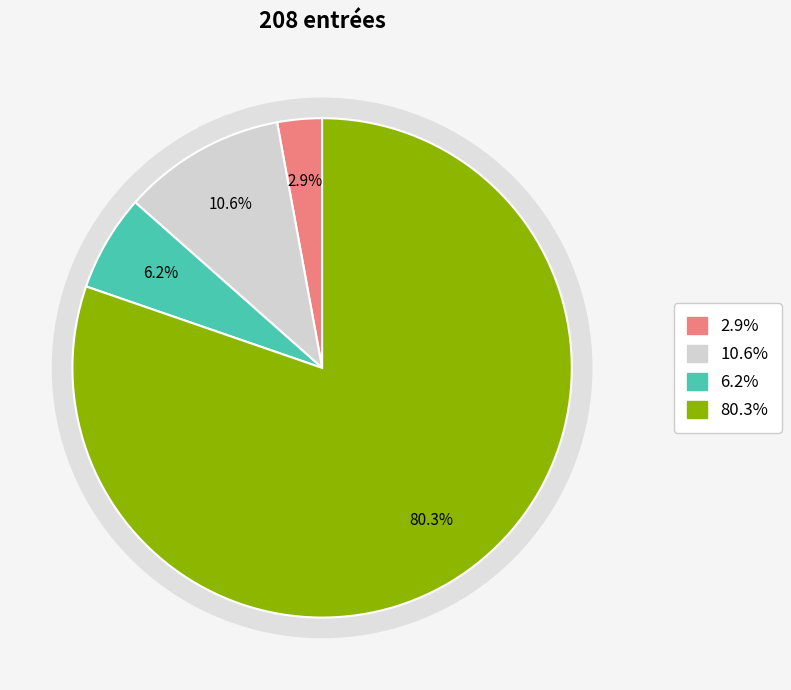

How many slices are in this pie chart?

4